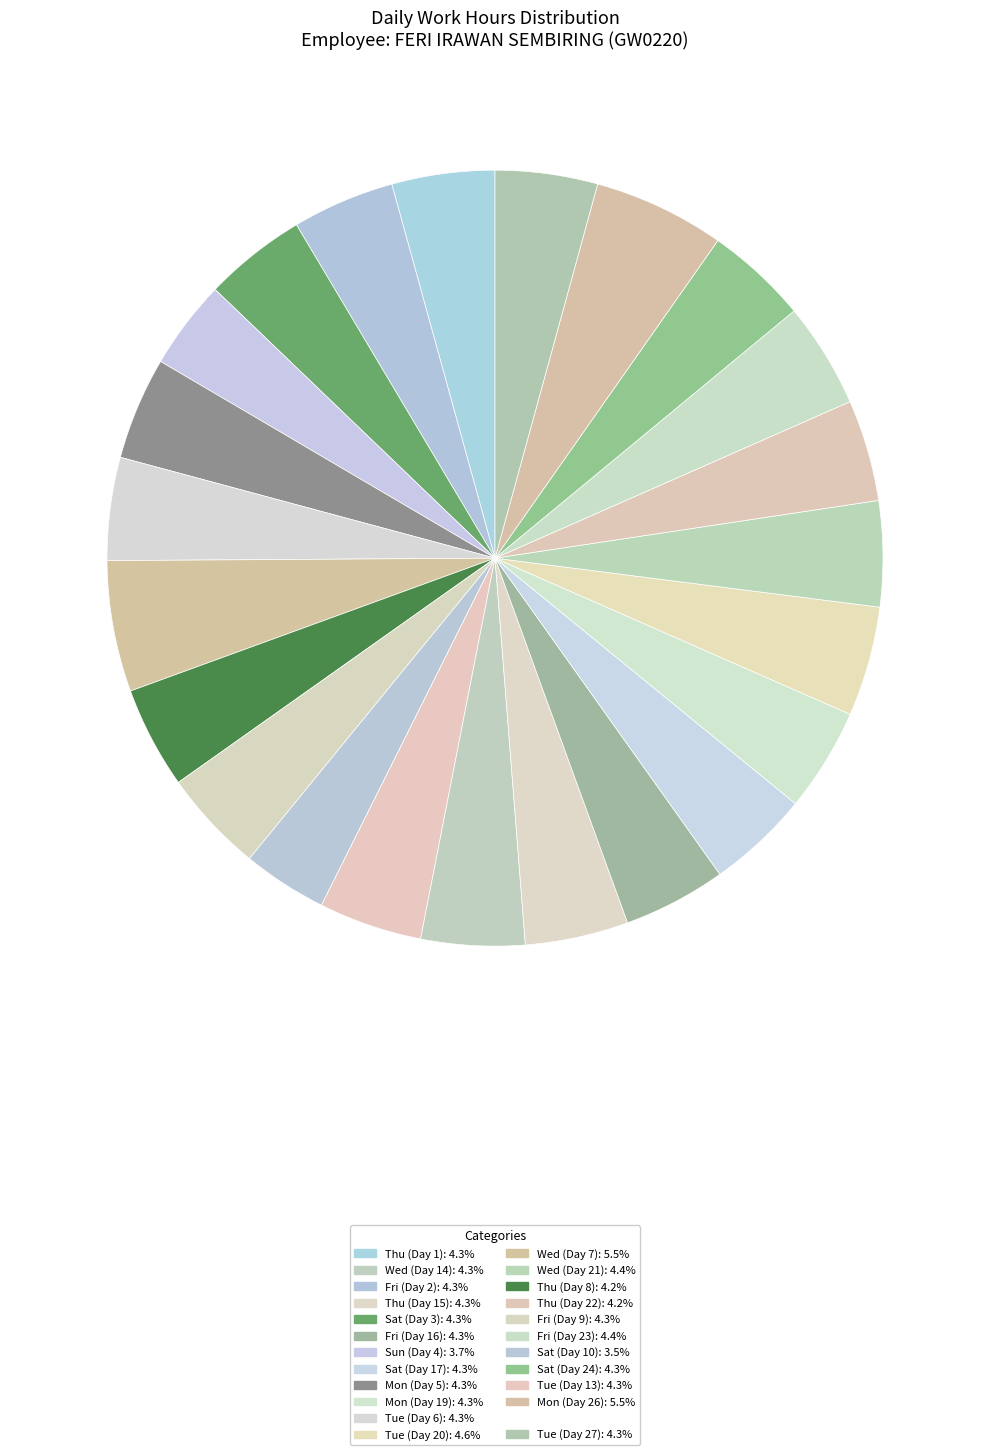

How many slices are in this pie chart?

23